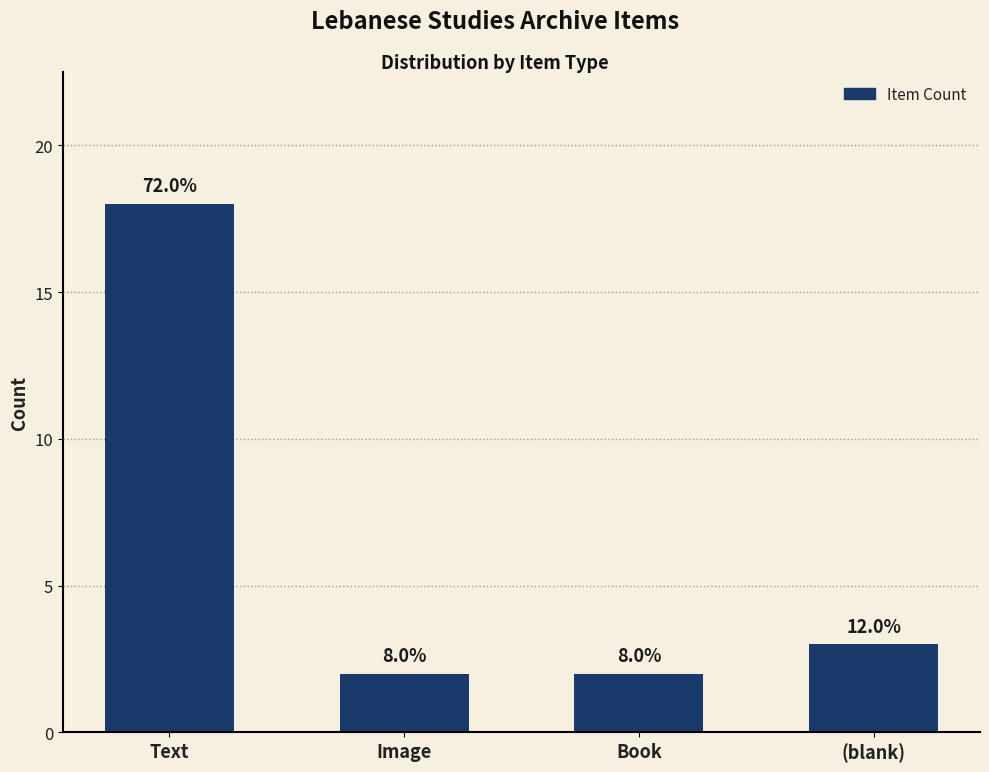

How many bars are there in total?

4